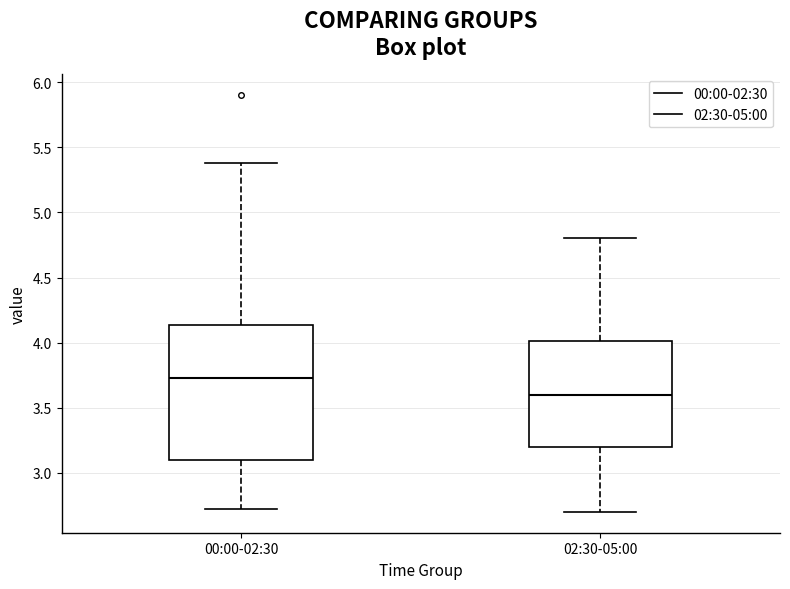

Where is the upper edge of the box for 02:30-05:00 on the y-axis? The values are not printed on the chart, so give them approximately, as read against the axis.

4.00